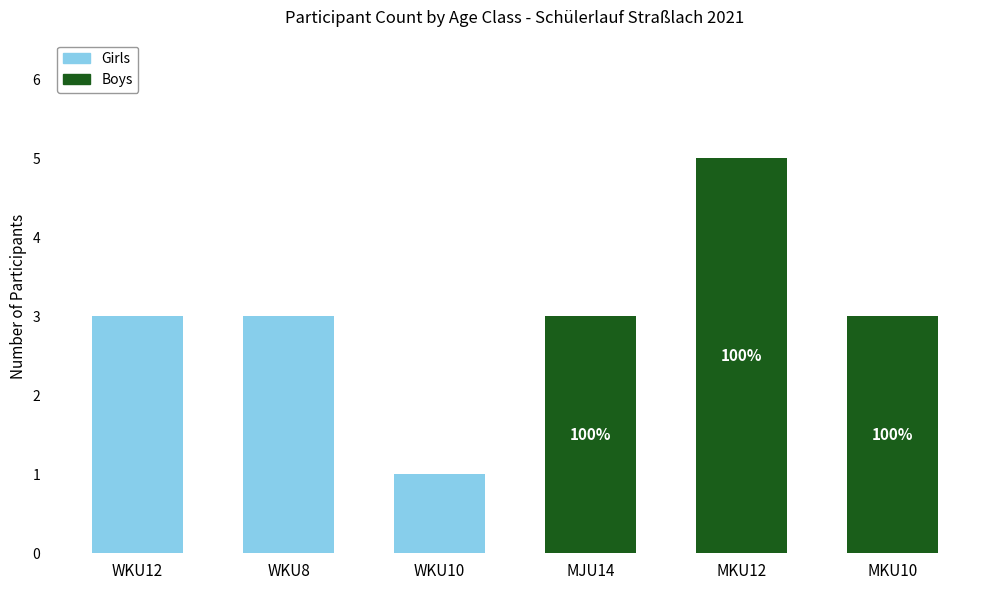

Where is Girls nearest to the value 1?

WKU10